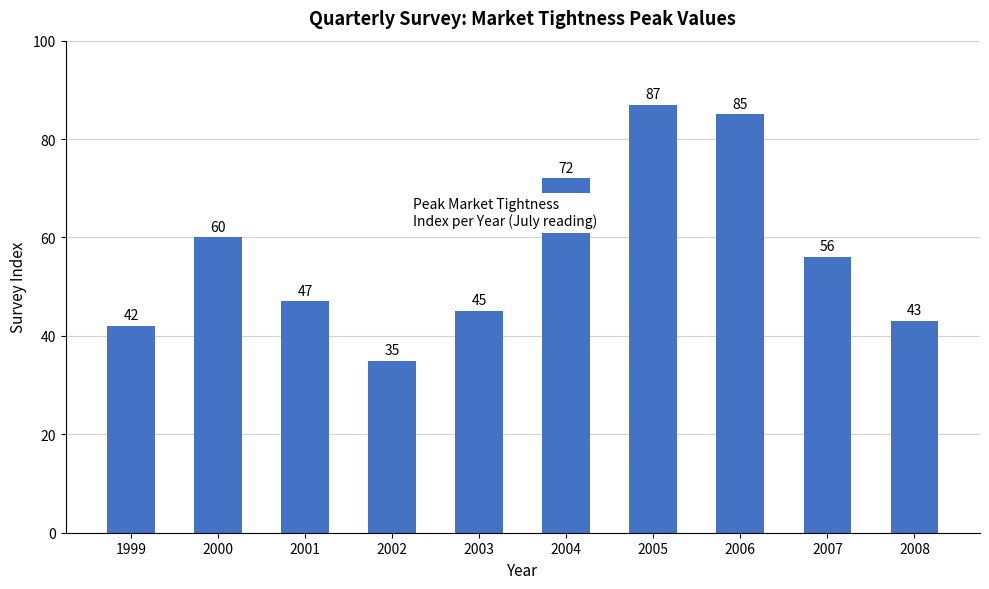

How many values are below 56?

5